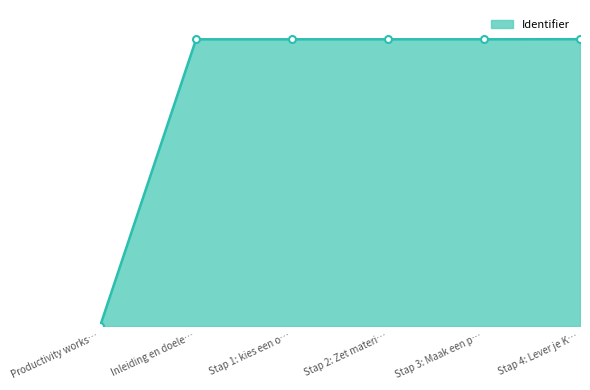

True or false: the data has more than 2 interior local peaks.

False